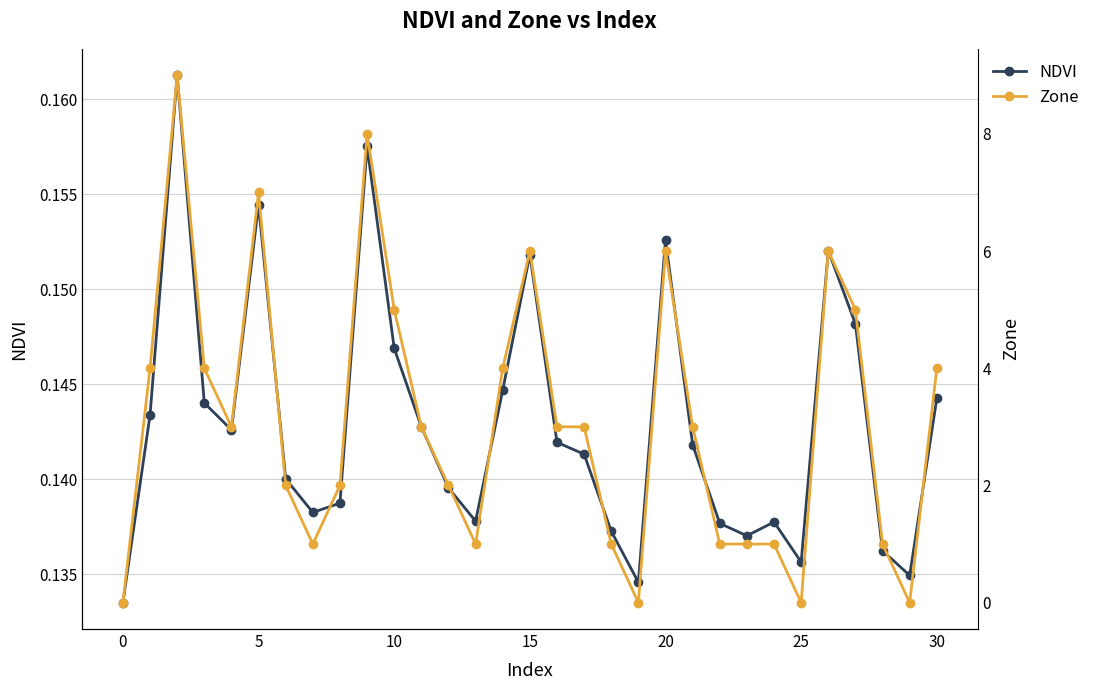

How many lines are shown in the chart?

2